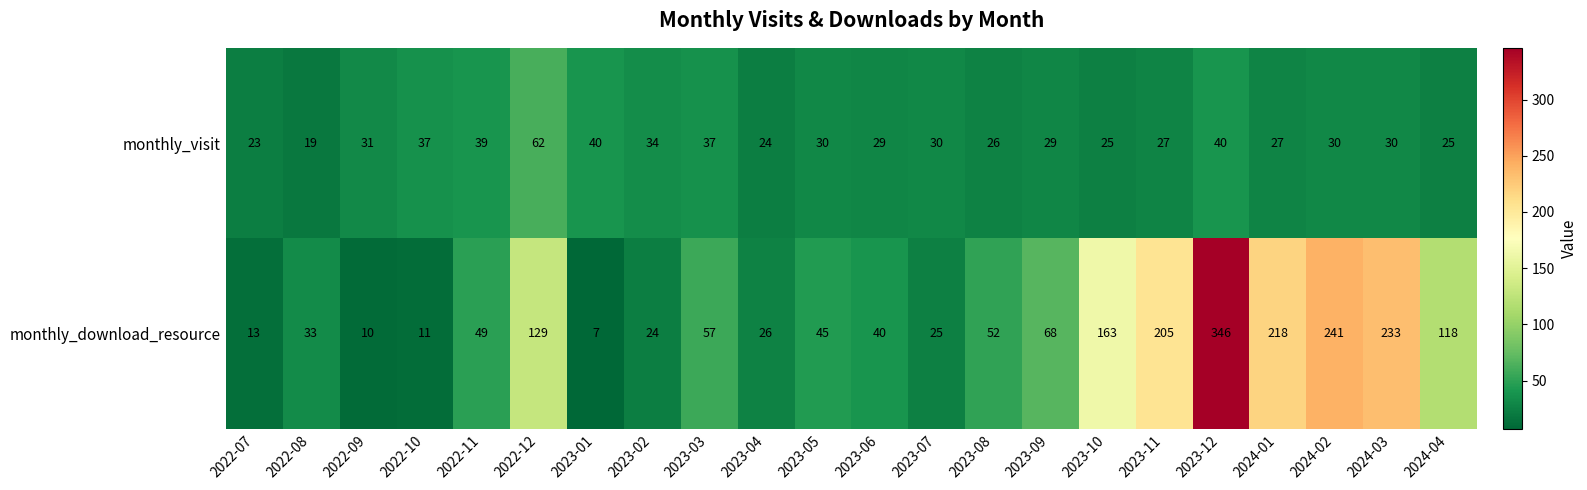

Rank the series at 2022-11 from highest to lowest value.

monthly_download_resource, monthly_visit